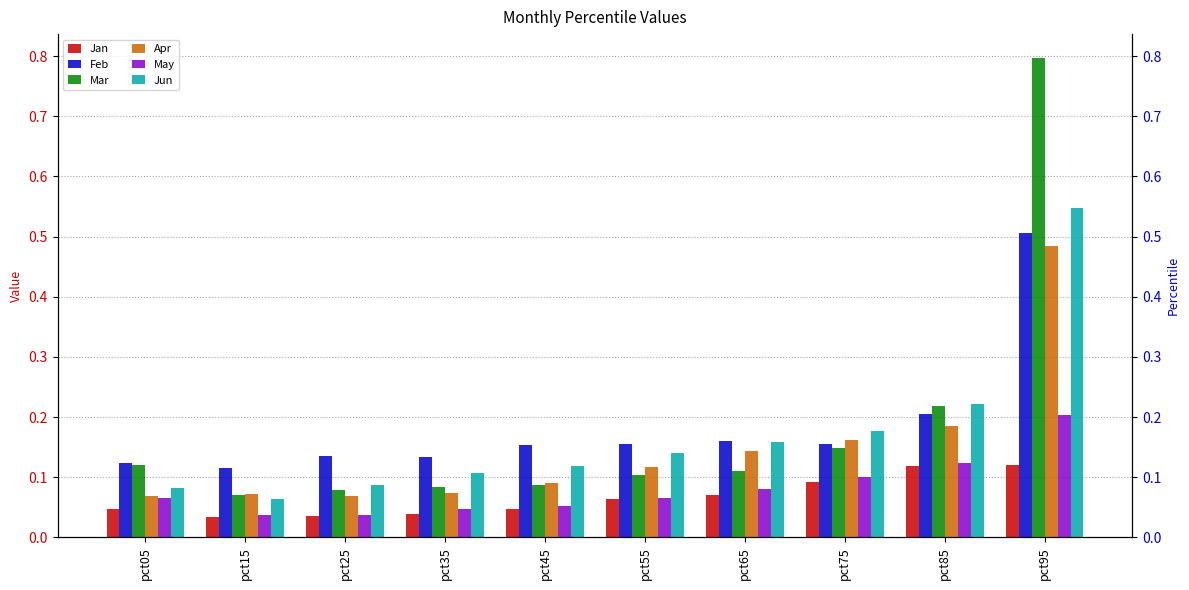

What are all the series names shown in the legend?

Jan, Feb, Mar, Apr, May, Jun